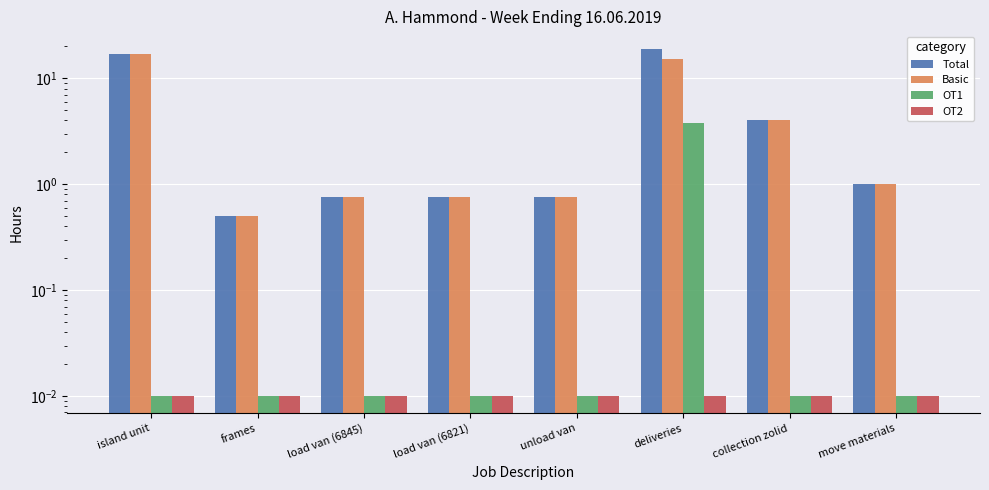

The Total series shows 0.8 at load van (6845). True or false?

True